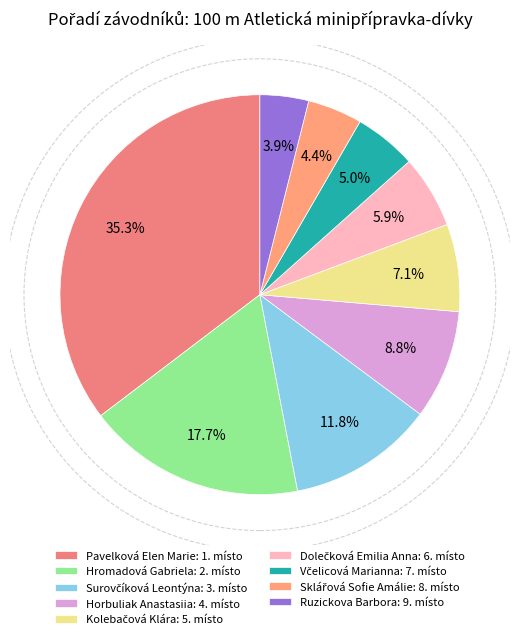

Count the number of slices in the pie.

9